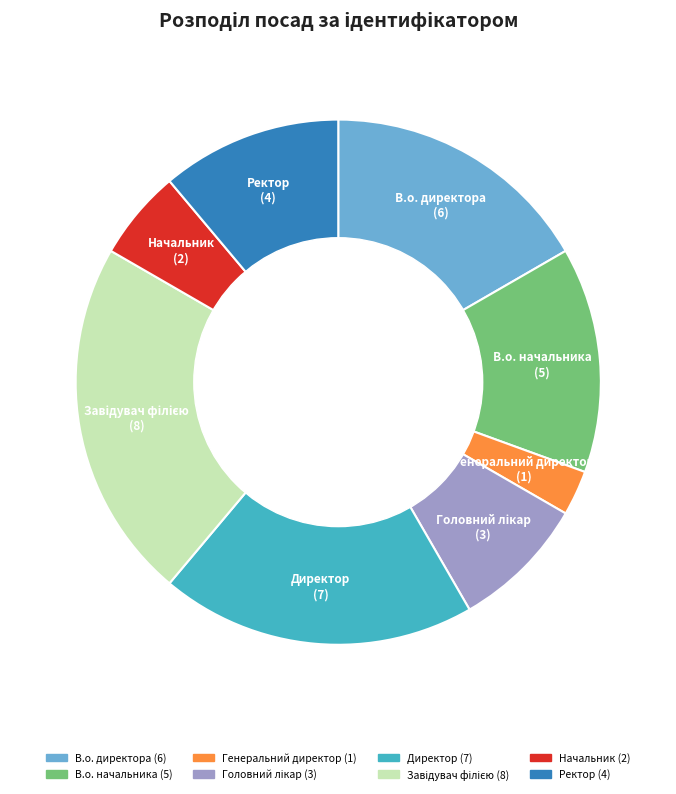

Is there any slice that represents more than half of the pie?

No